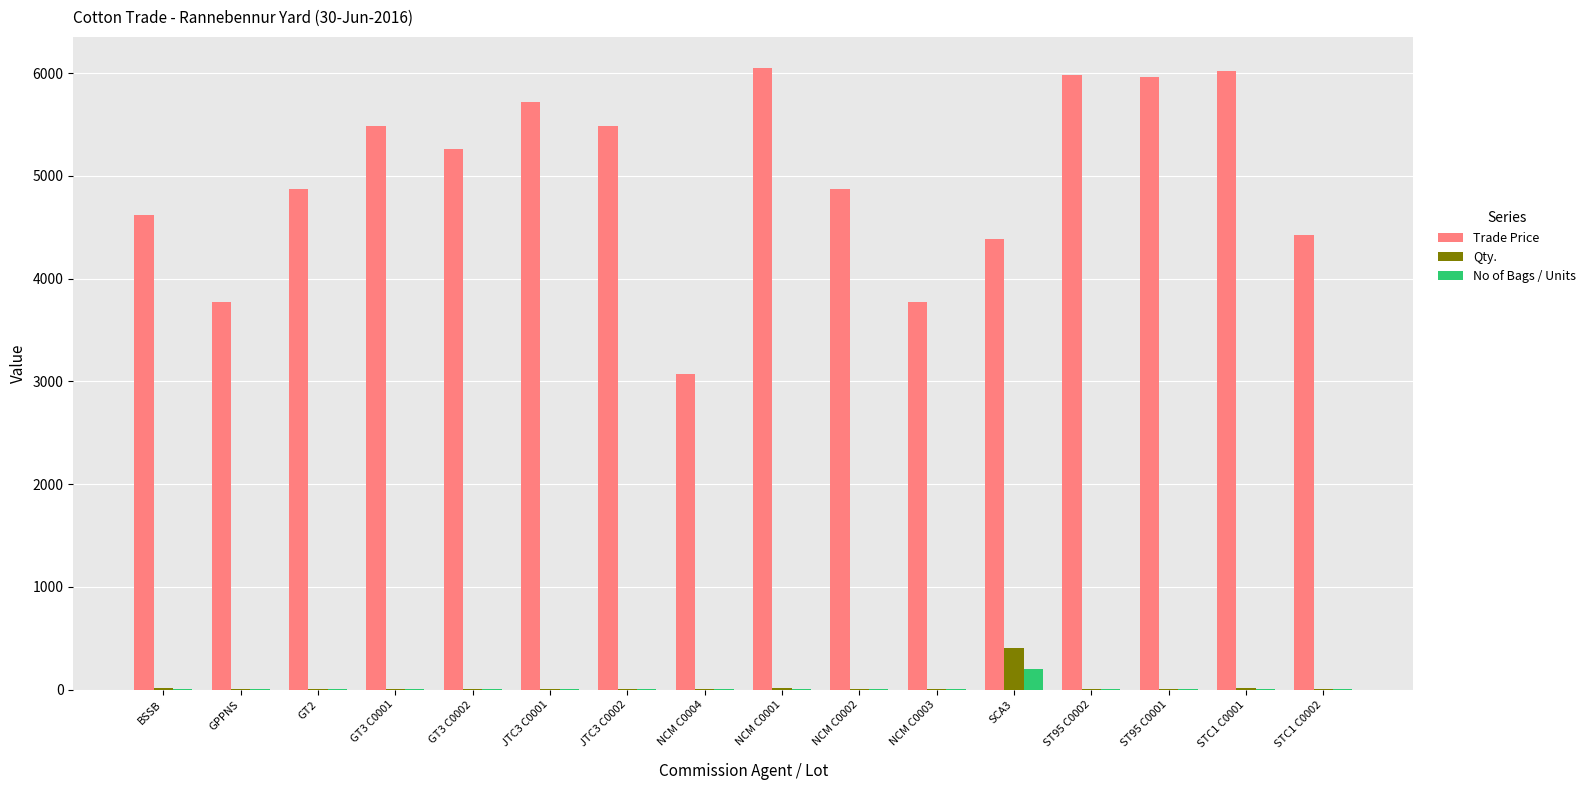

What is the greatest value displayed?

6049.9